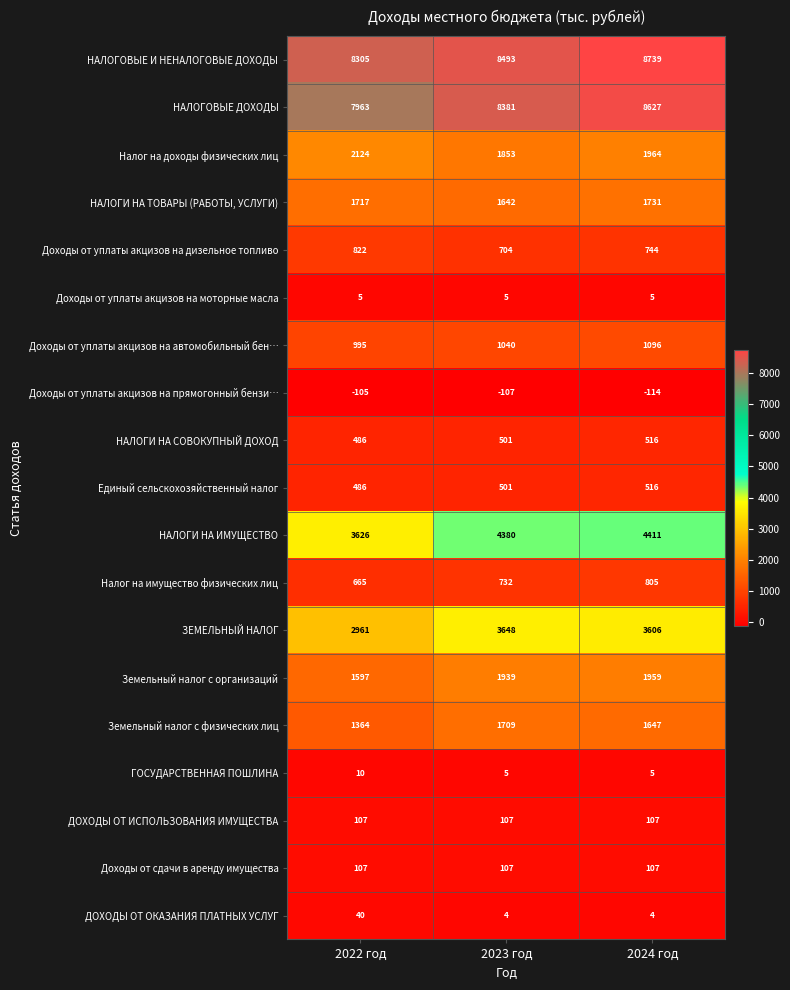

True or false: Доходы от сдачи в аренду имущества has a value of 107 at 2023 год.

True